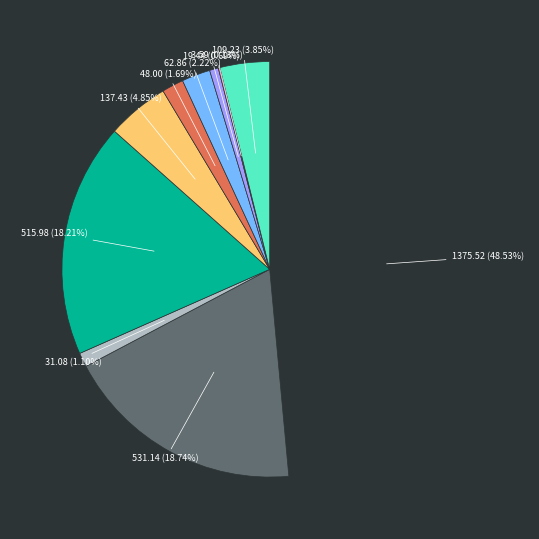

Is there a majority slice in this chart?

No